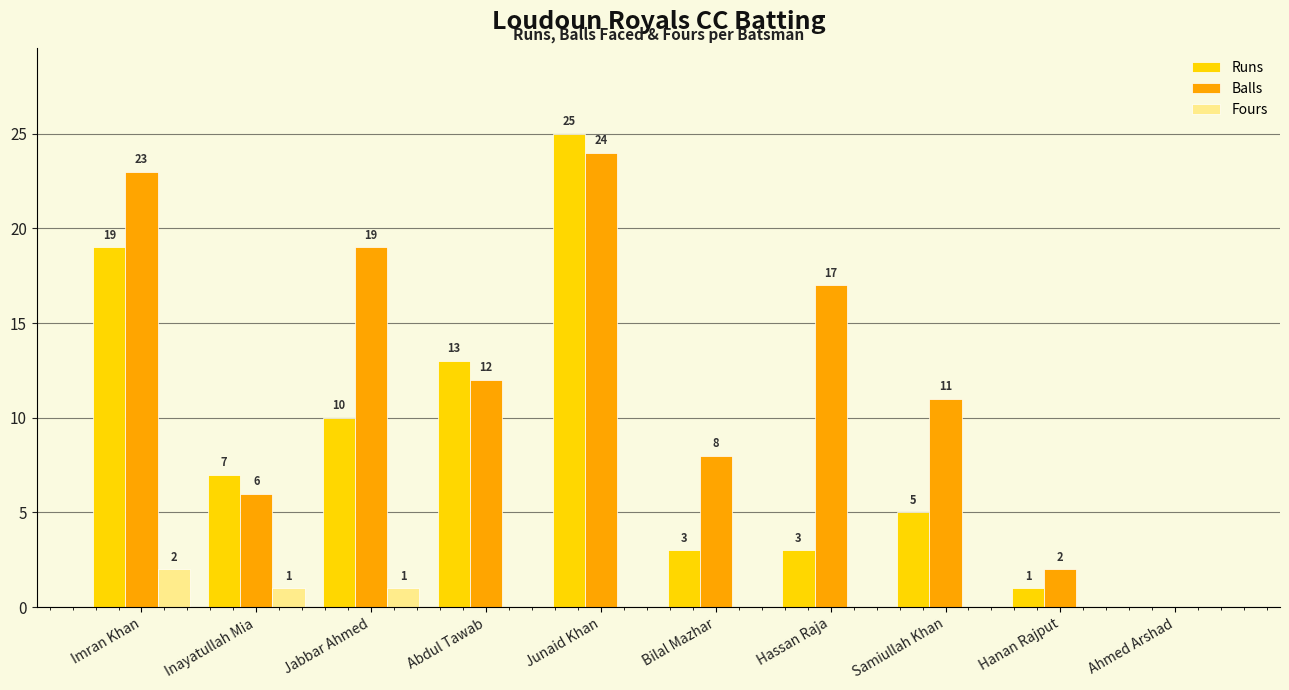

What is the sum of all Fours values?

4